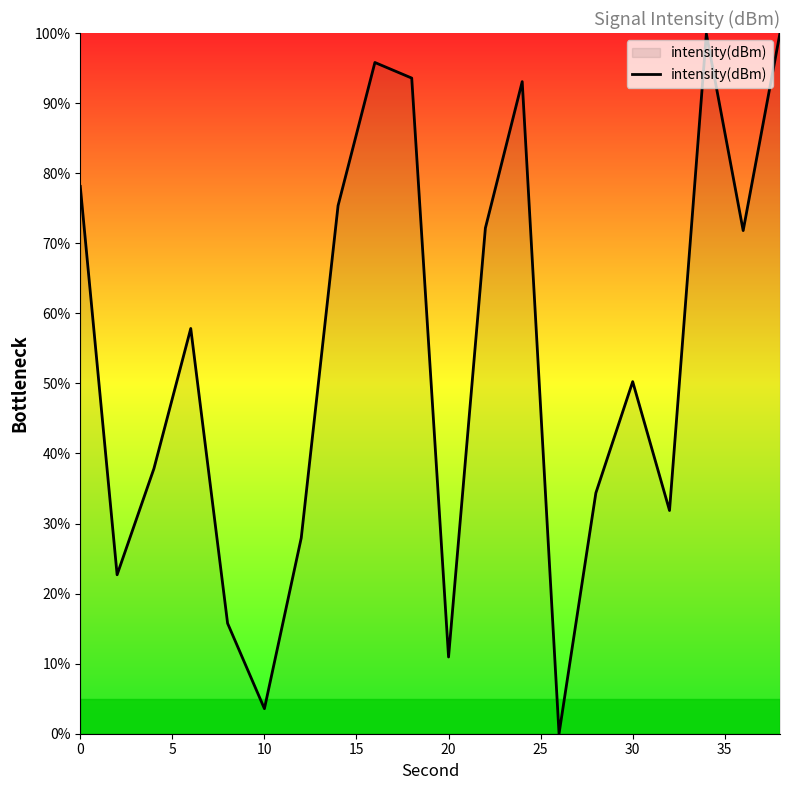

True or false: the data has more than 2 interior local peaks.

True